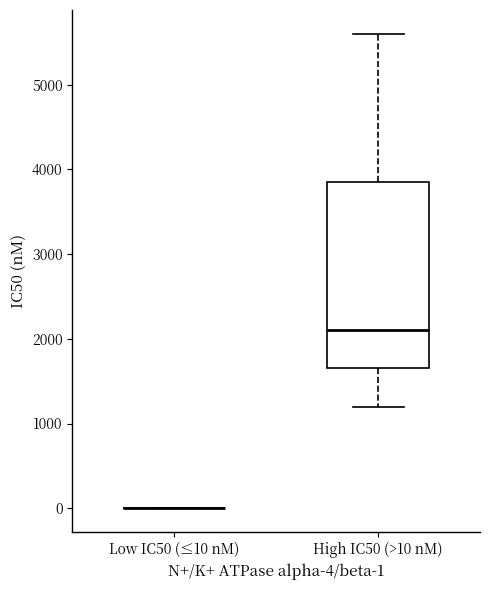

Reading left to right, read every box against the y-axis: the position of its median line, the range the box covers, and the ends of its whiskers. The values are not printed on the chart, so give them approximately, as read against the axis.

Low IC50 (≤10 nM): box collapsed to a line at 0, whiskers 0 to 0
High IC50 (>10 nM): median 2100, box 1700 to 3900, whiskers 1200 to 5600